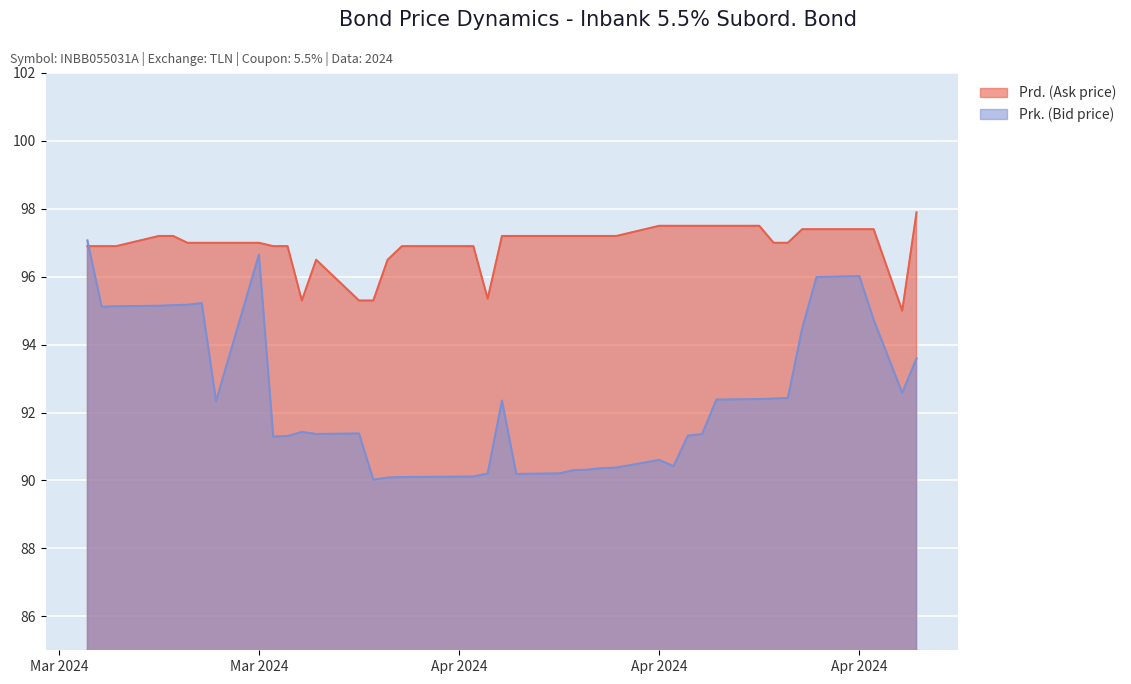

Which series has the largest total across all categories?

Prd. (Ask price)